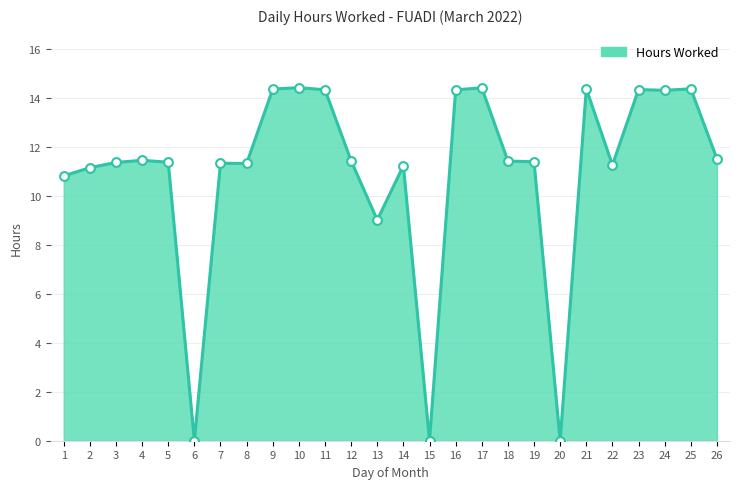

Between 17 and 6, which is larger?

17